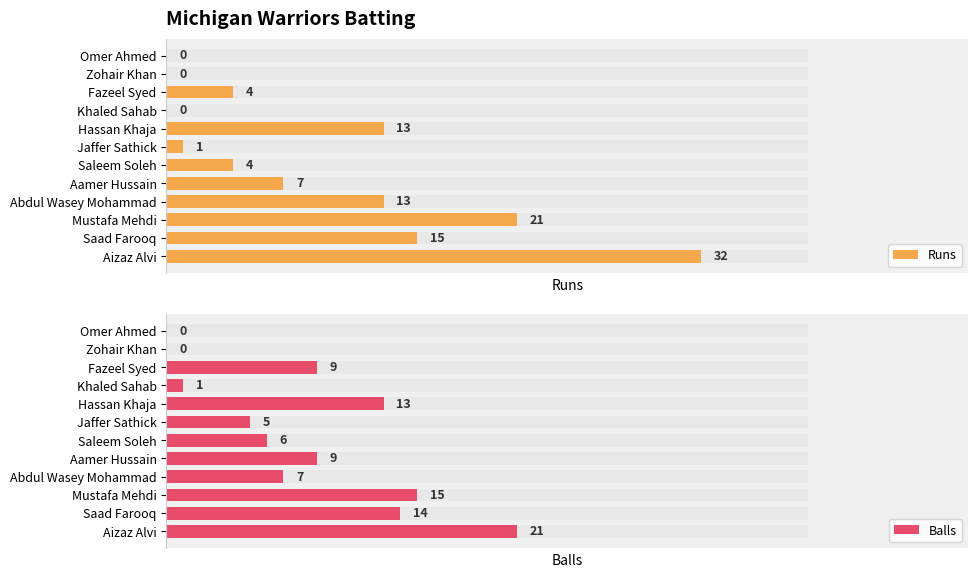

Count the number of data series in this chart.

2